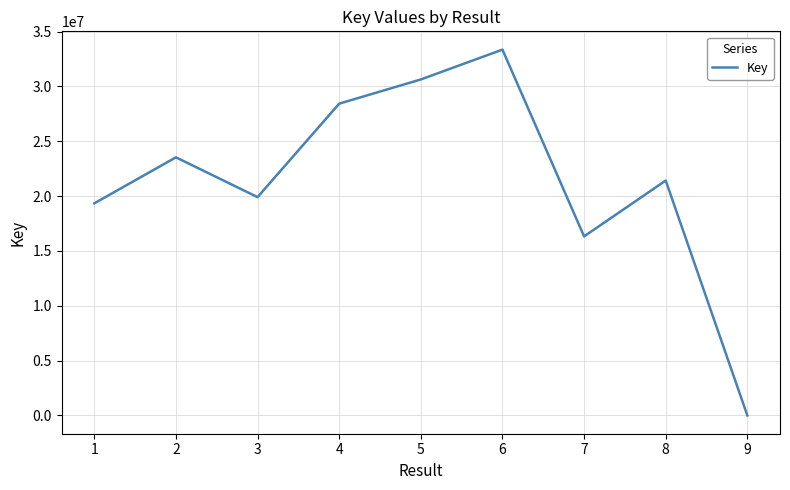

Is this an area chart (filled region under the line)?

No